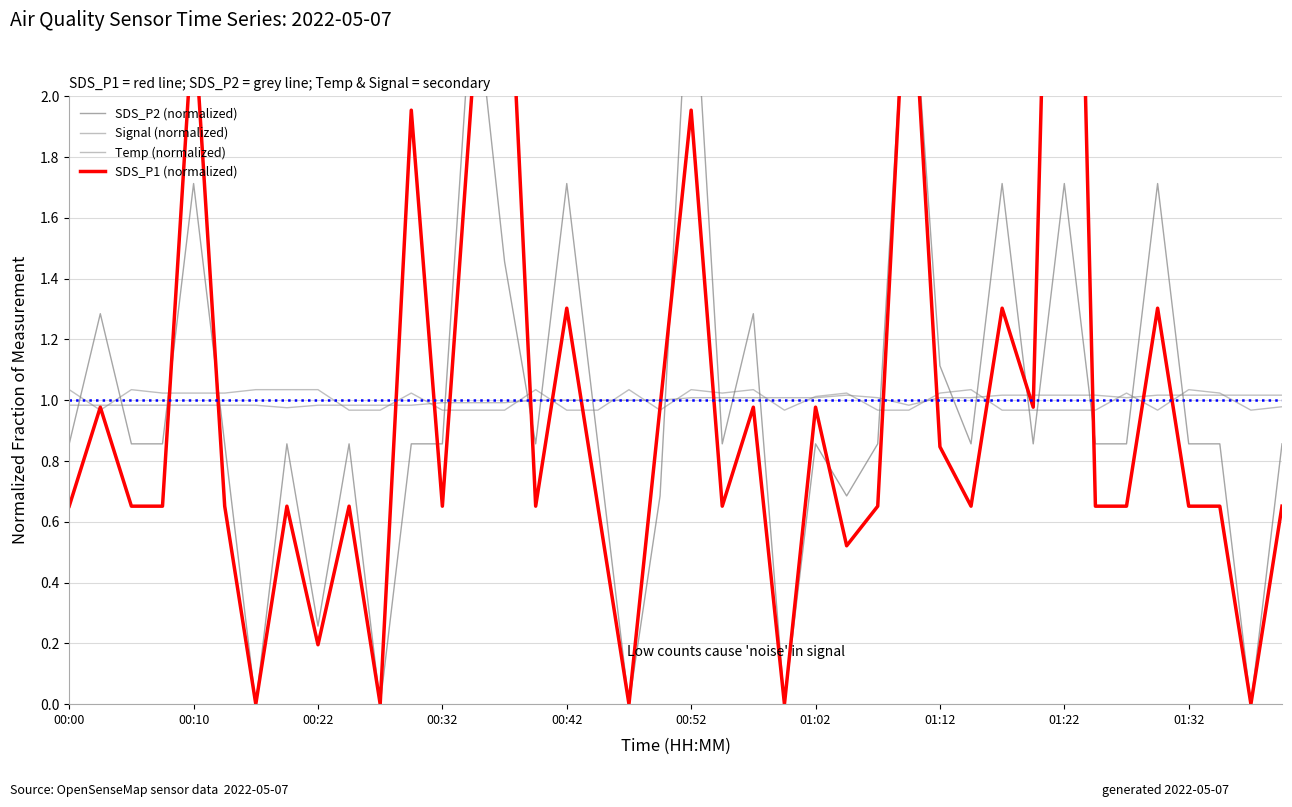

How many values in the Signal (normalized) series are below 1?

19